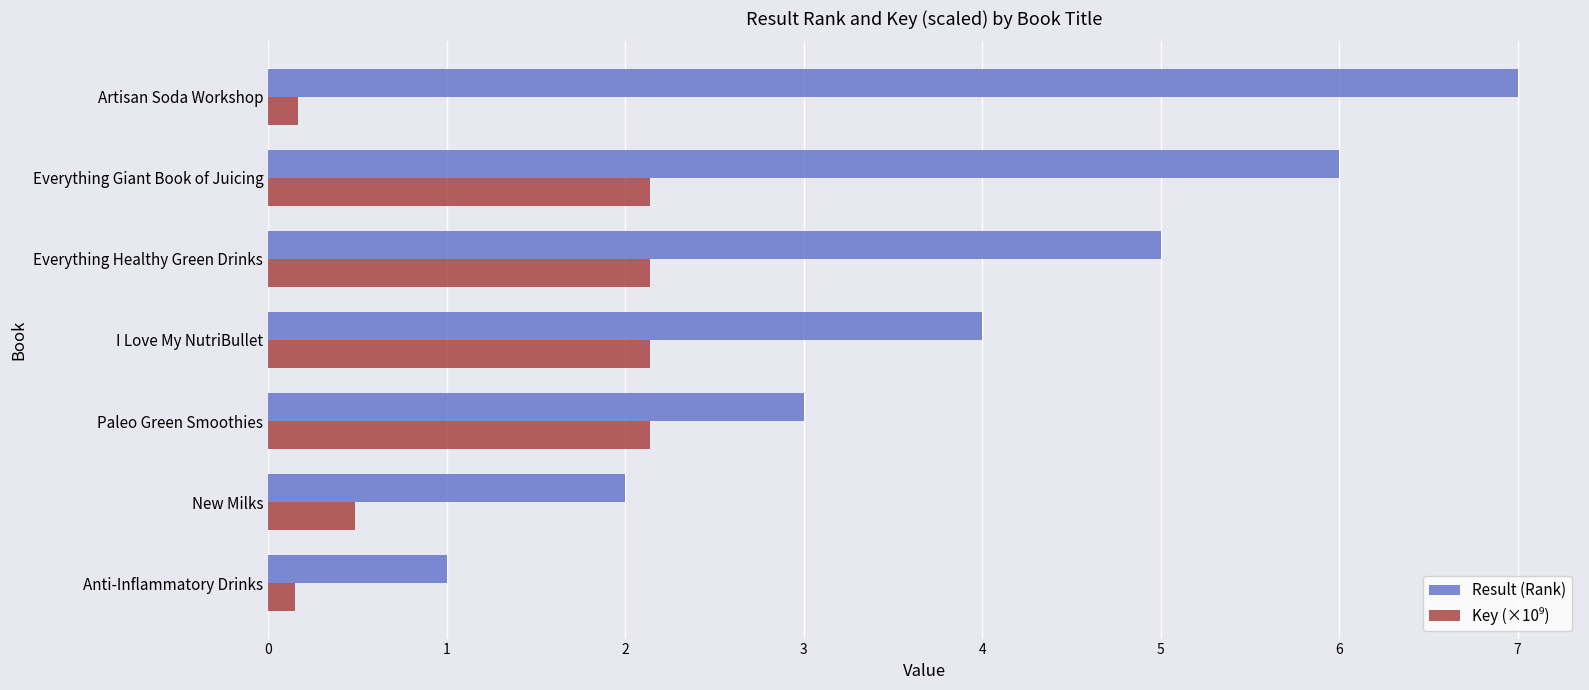

List the labels in order of Result (Rank) value, largest first.

Artisan Soda Workshop, Everything Giant Book of Juicing, Everything Healthy Green Drinks, I Love My NutriBullet, Paleo Green Smoothies, New Milks, Anti-Inflammatory Drinks